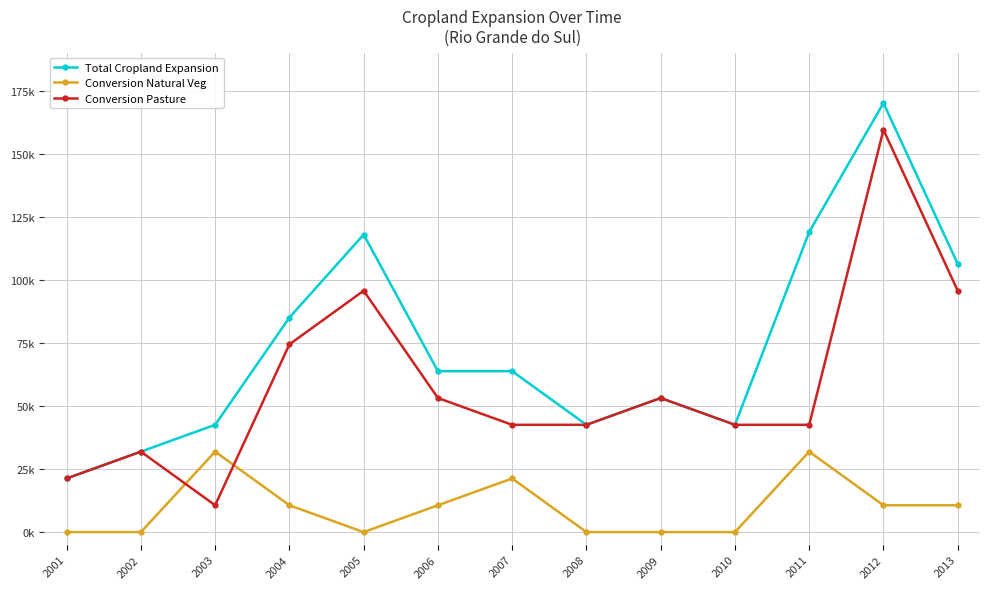

List the labels in order of Total Cropland Expansion value, smallest first.

2001, 2002, 2003, 2008, 2010, 2009, 2006, 2007, 2004, 2013, 2005, 2011, 2012